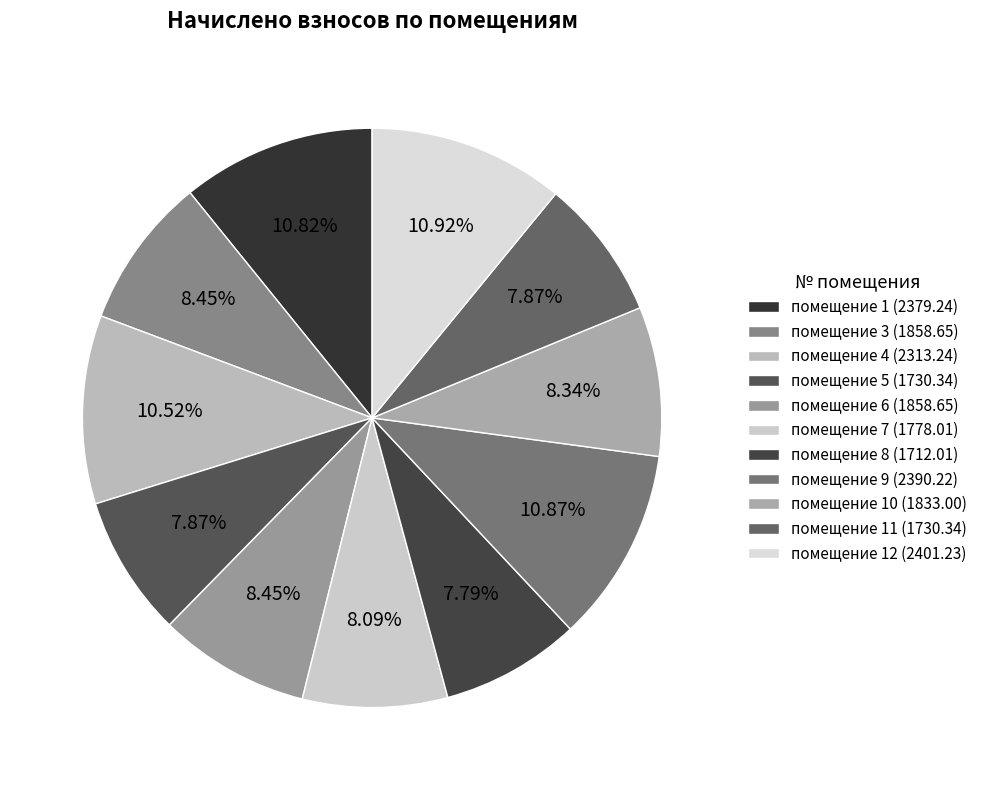

How many segments does this pie chart have?

11